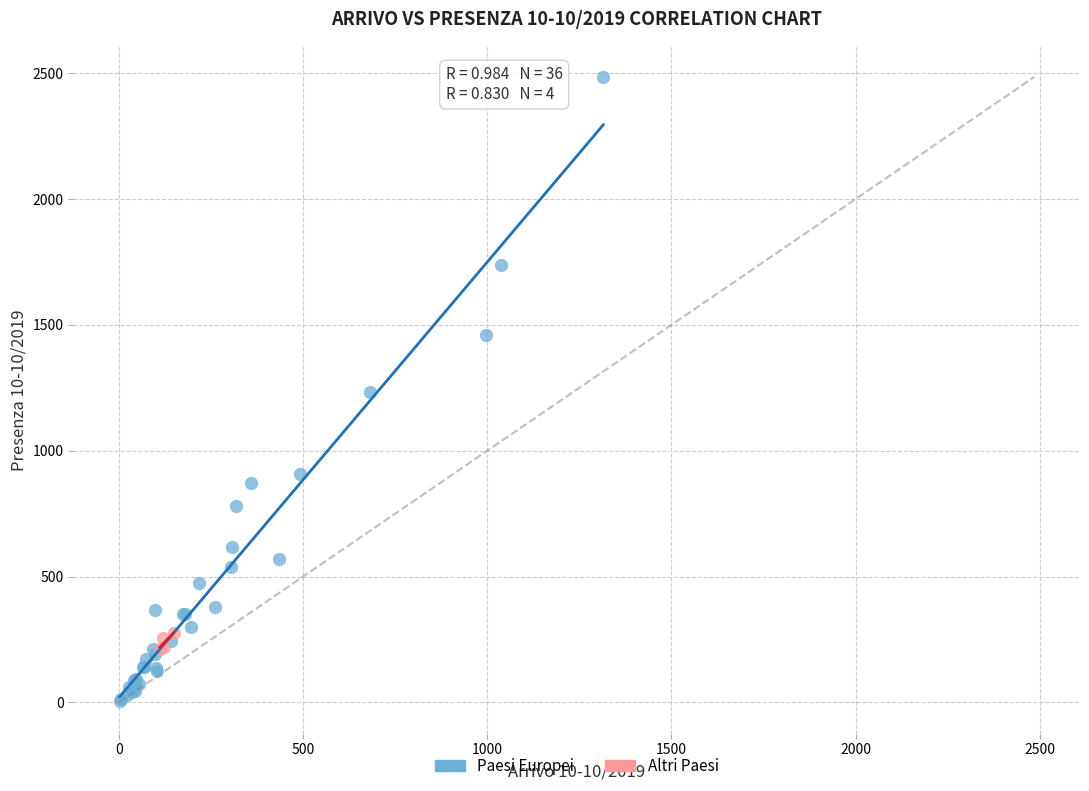

What are all the series names shown in the legend?

Paesi Europei, Altri Paesi